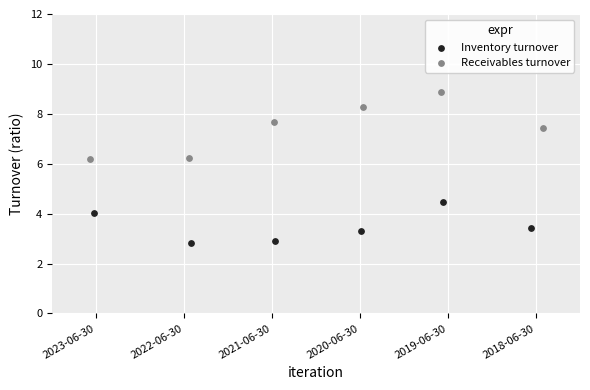

Which series contains the highest Y value?

Receivables turnover